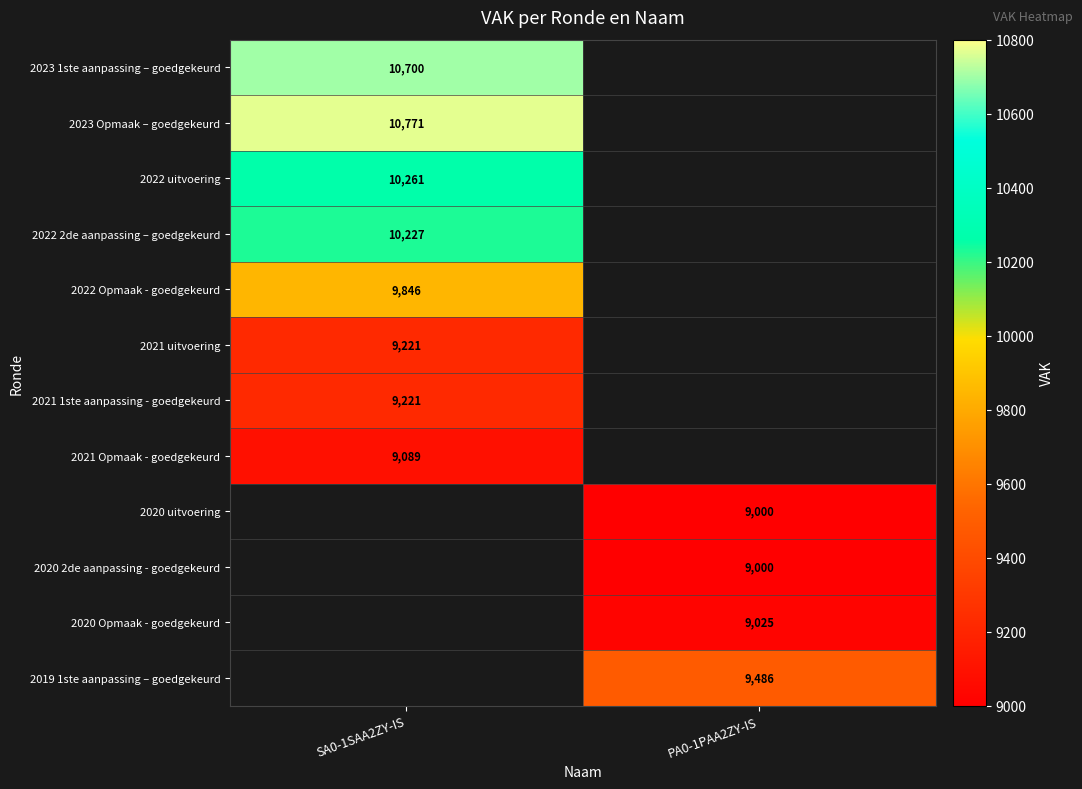

How many categories are shown in the chart?

2